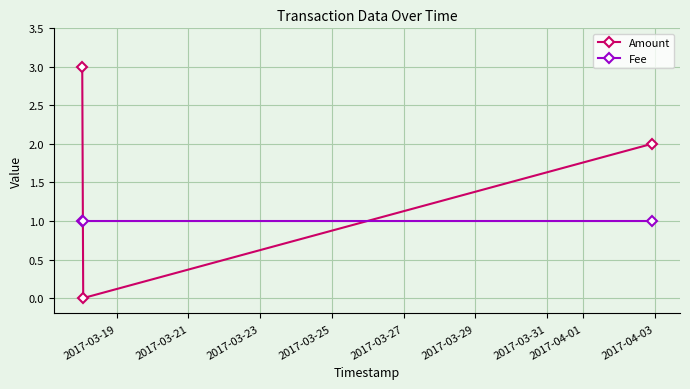

What is the maximum value shown in the chart?

3.0